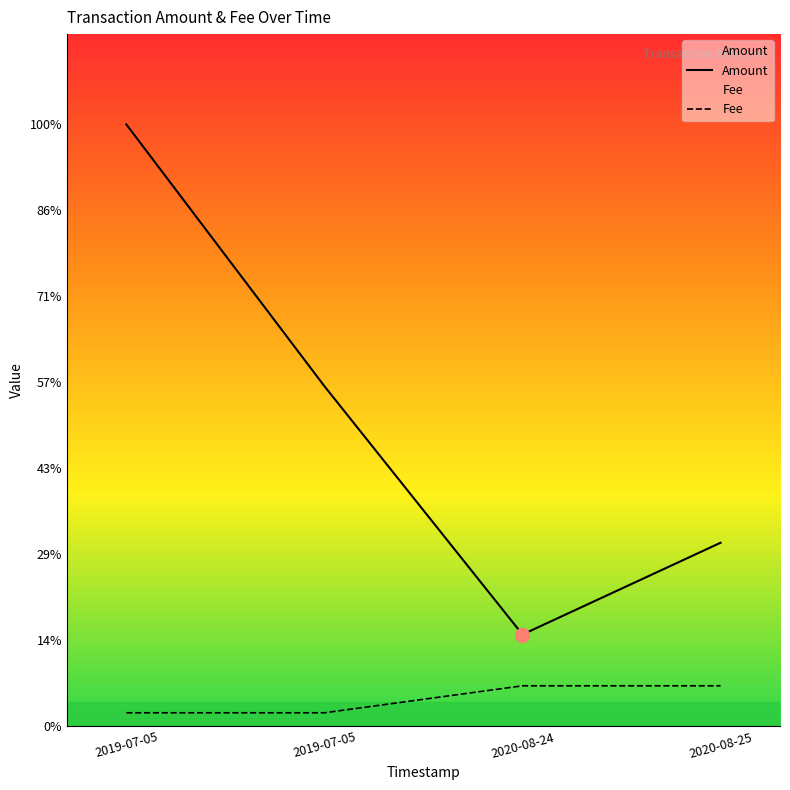

Which series has the largest total across all categories?

Amount